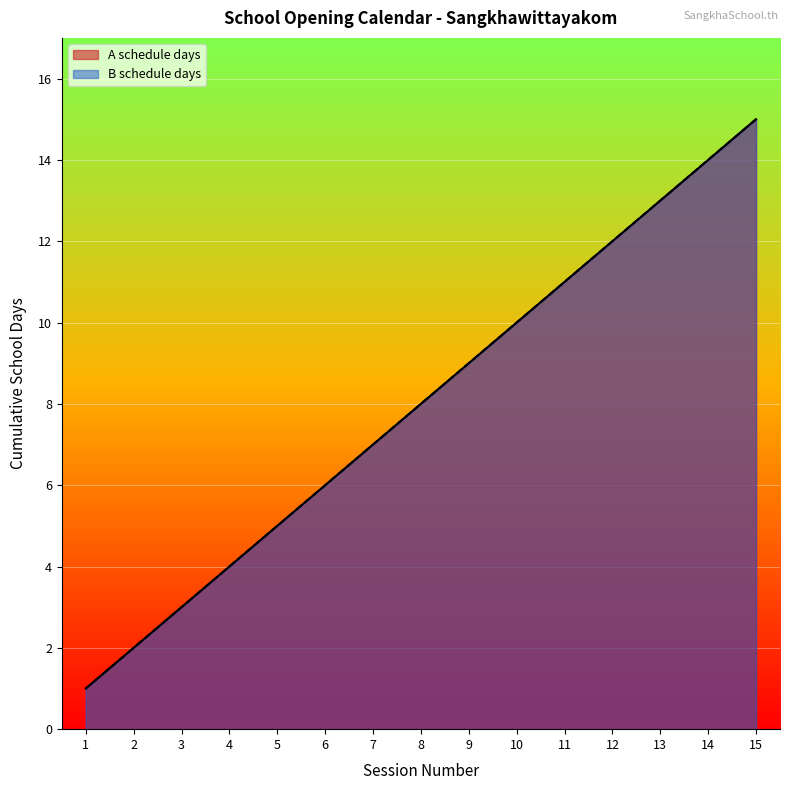

True or false: B schedule days has more than 1 interior local peaks.

False